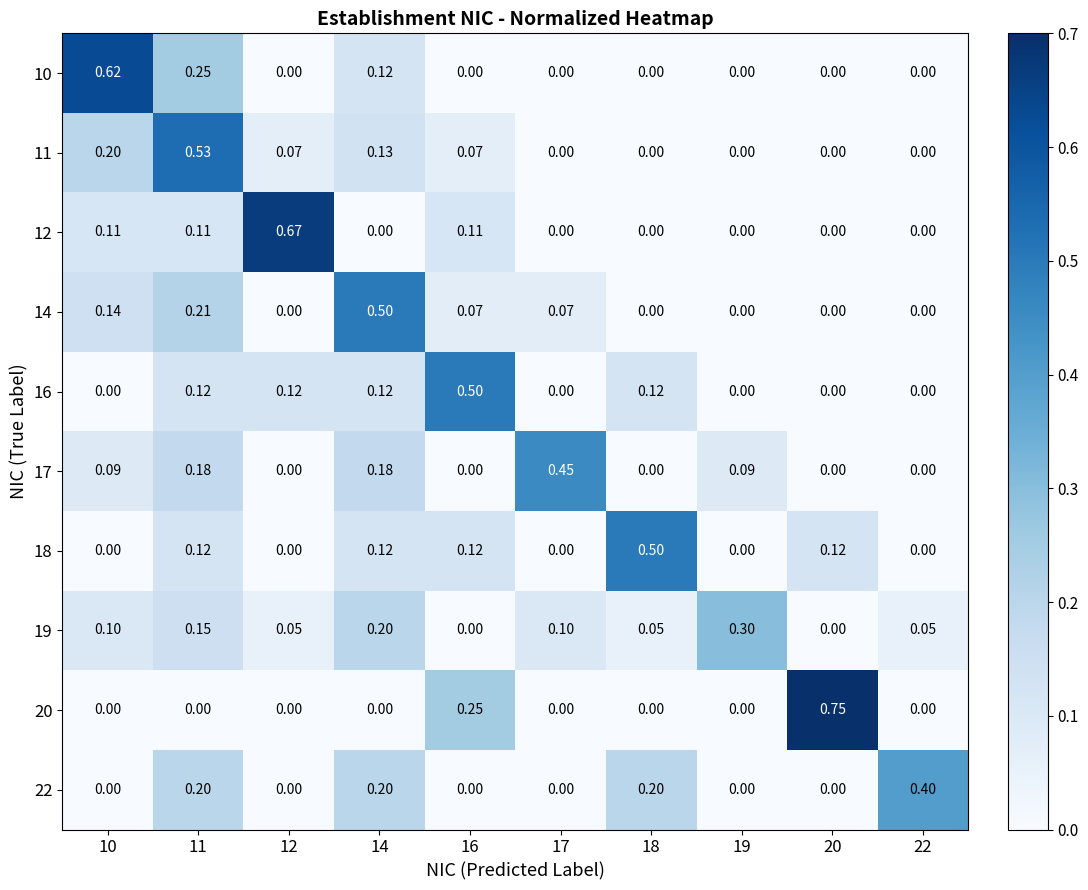

At which category does the chart reach its peak across all series?

20